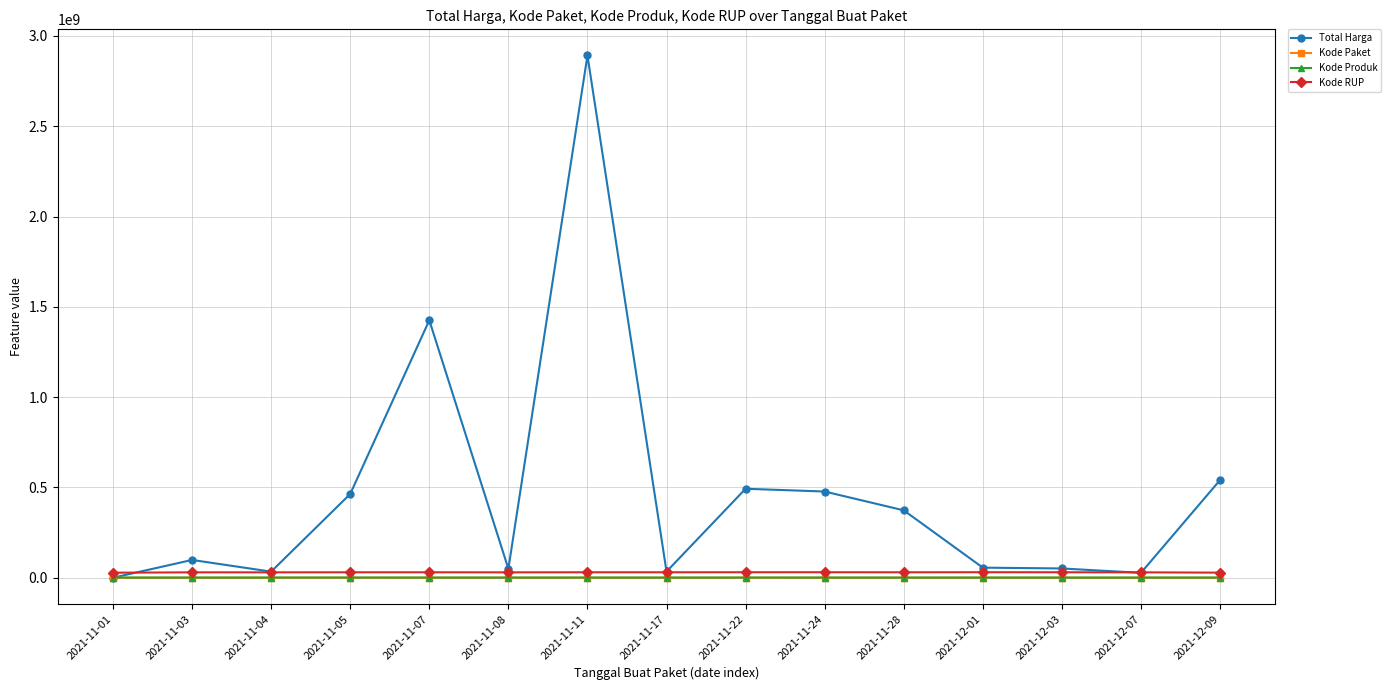

What is the sum of the Kode Paket values at 2021-12-01 and 2021-11-22?

159367